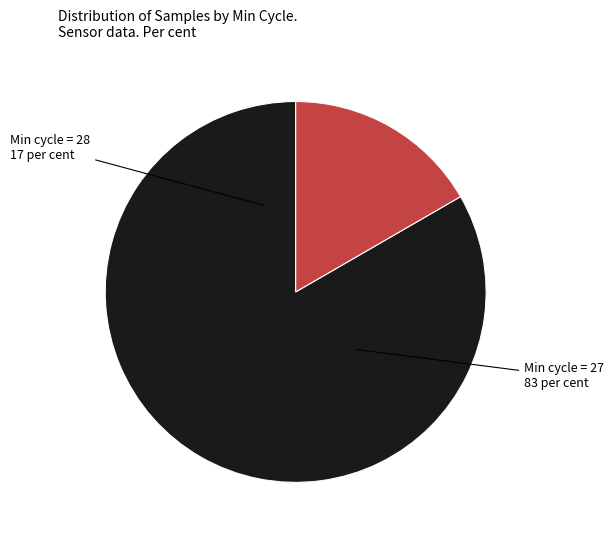

Is there a majority slice in this chart?

Yes